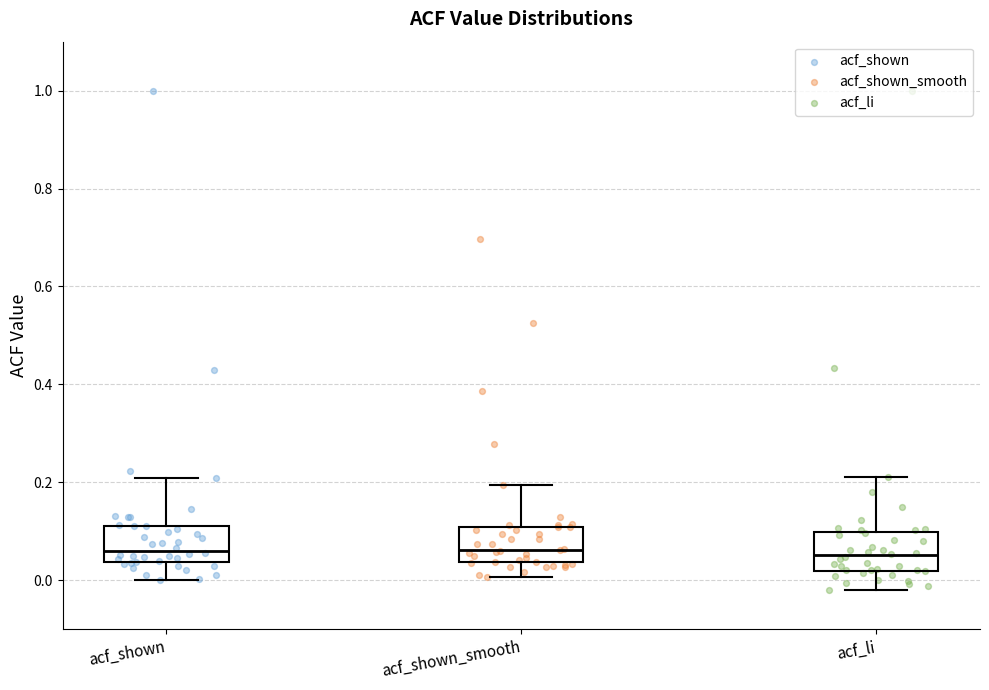

Where does the lower whisker of the box for acf_li end on the y-axis? The values are not printed on the chart, so give them approximately, as read against the axis.

-0.02